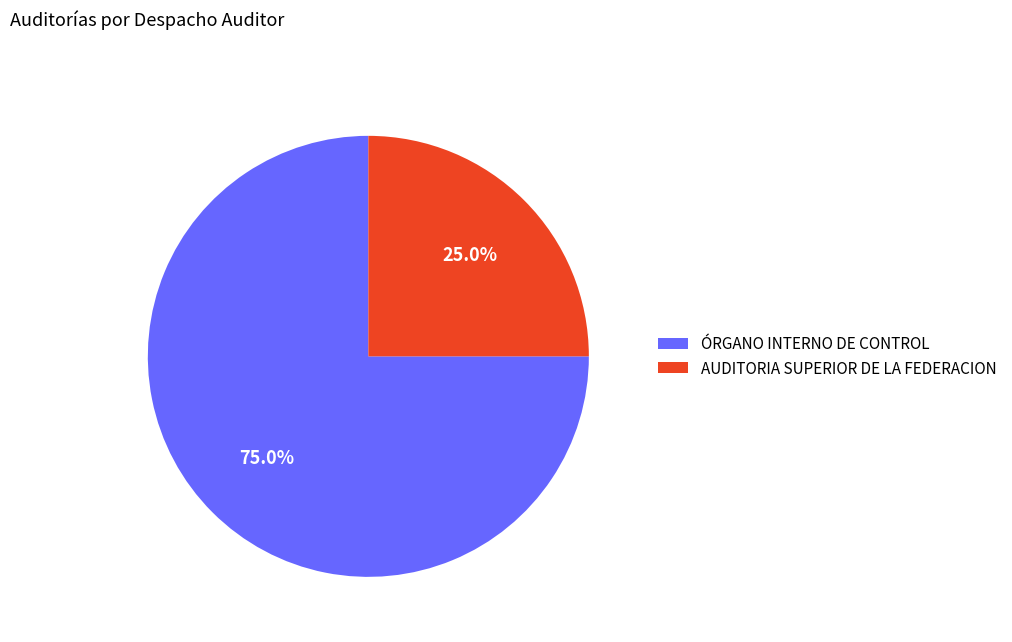

Combined, do AUDITORIA SUPERIOR DE LA FEDERACION and ÓRGANO INTERNO DE CONTROL account for over 50%?

Yes